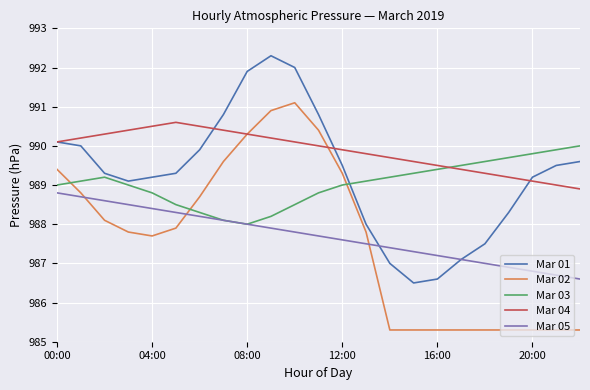

Which series has the largest total across all categories?

Mar 04